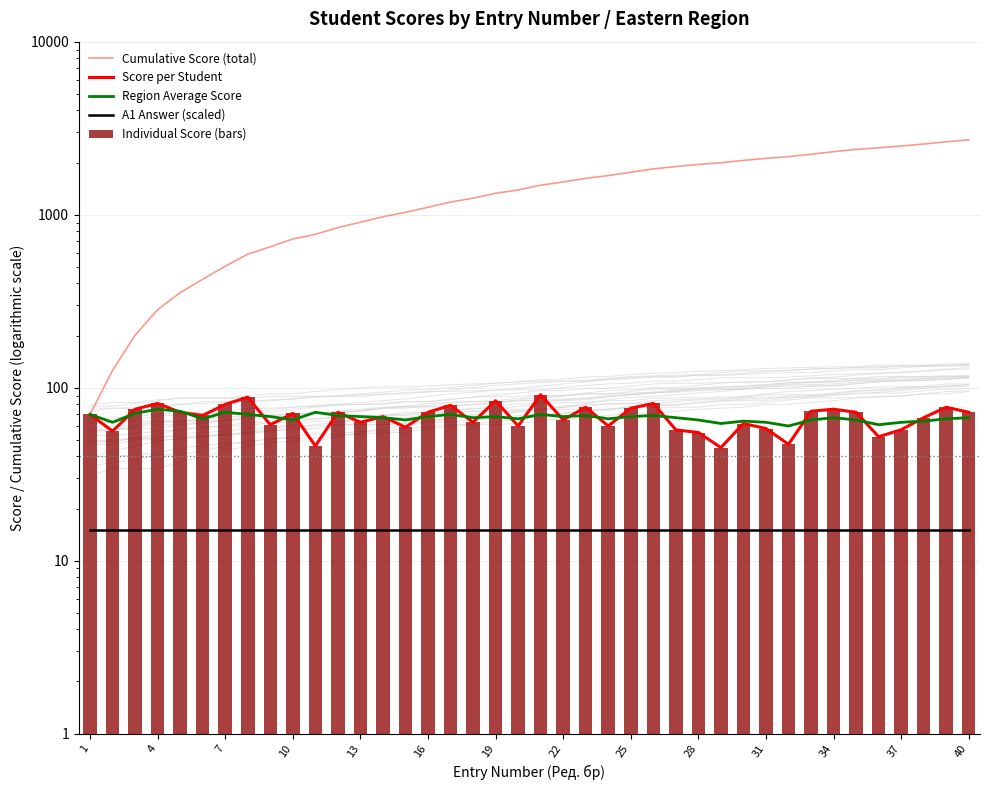

Is it true that Region Average Score equals 67 at 40?

True